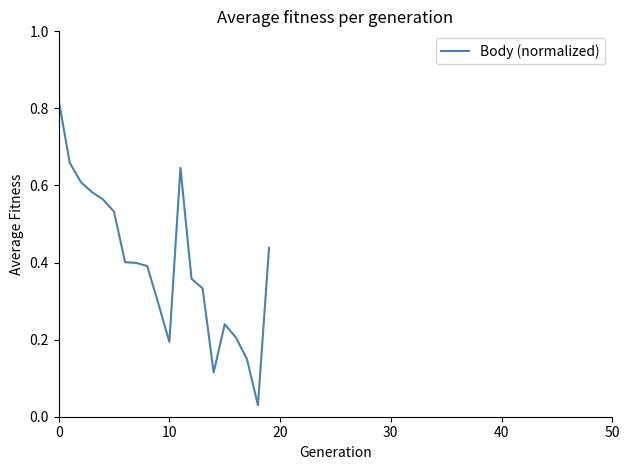

Does the chart have visible grid lines?

No